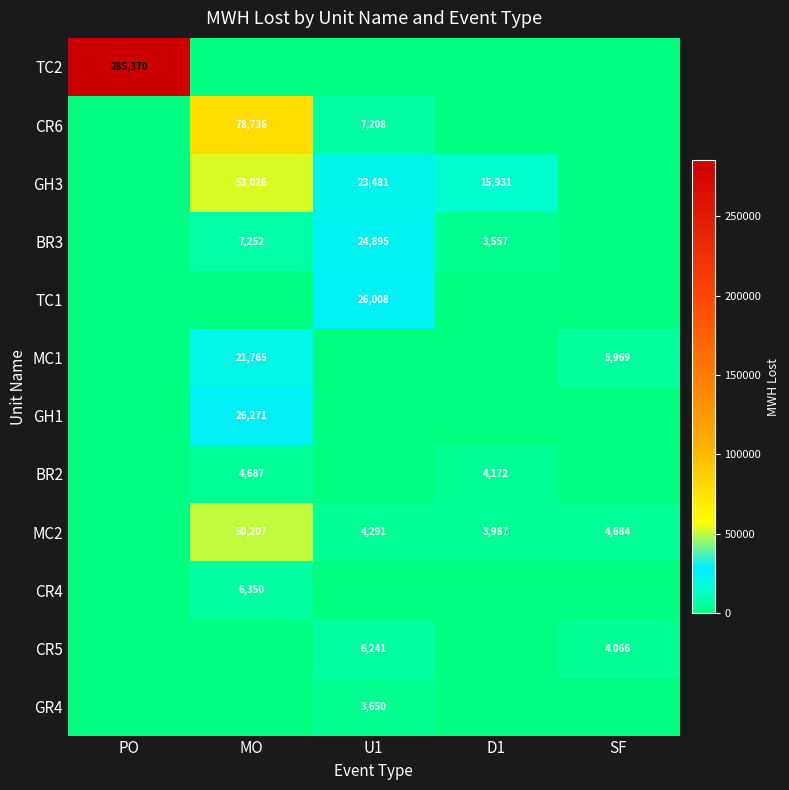

At how many categories does at least one series exceed 60859?

2